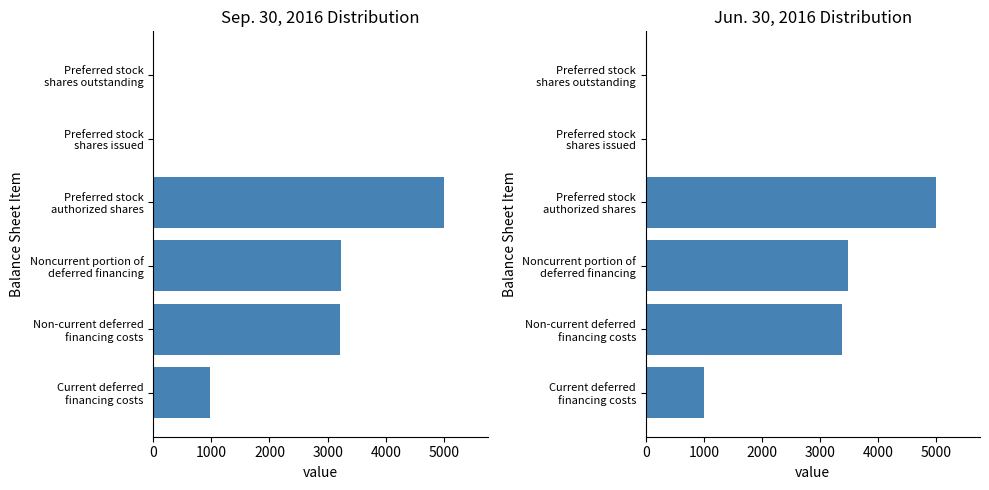

How many values in the Sep. 30, 2016 series exceed 3206?

2